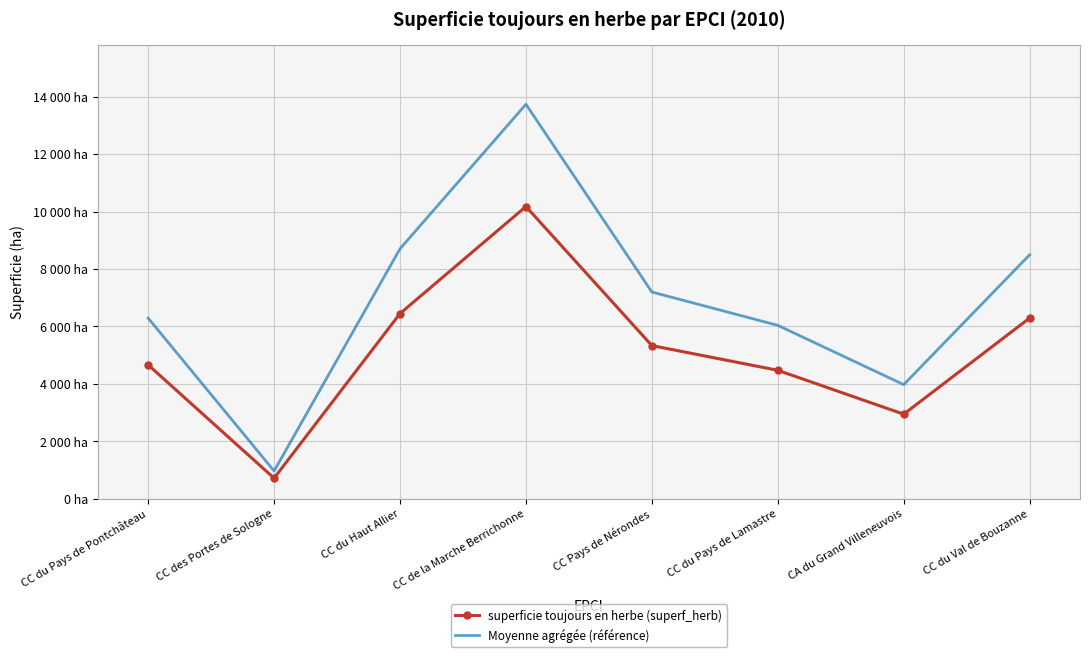

What is the value of the Moyenne agrégée (référence) point at the 5th from the left?

7198